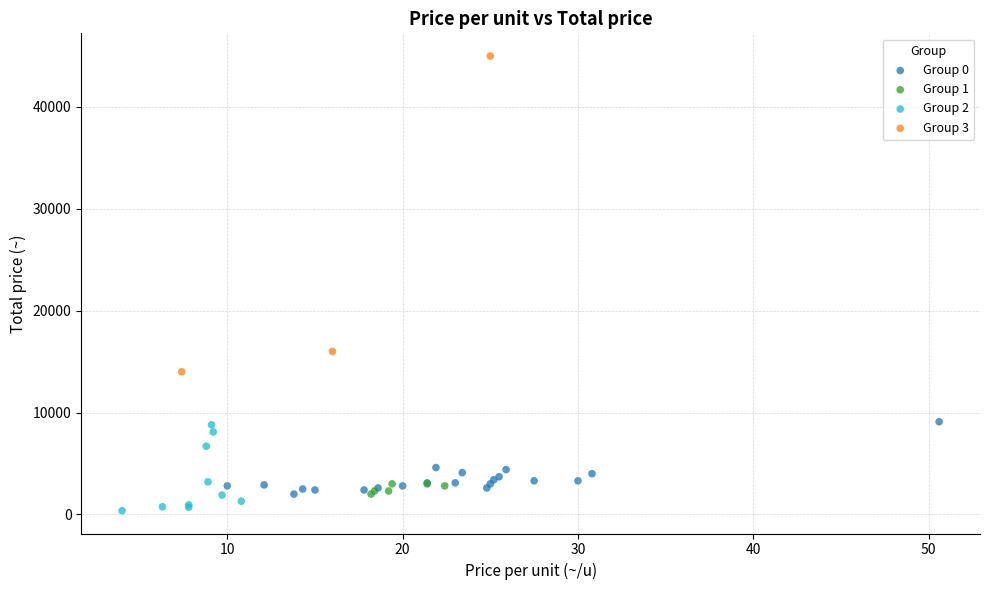

Which series contains the lowest Y value?

Group 2